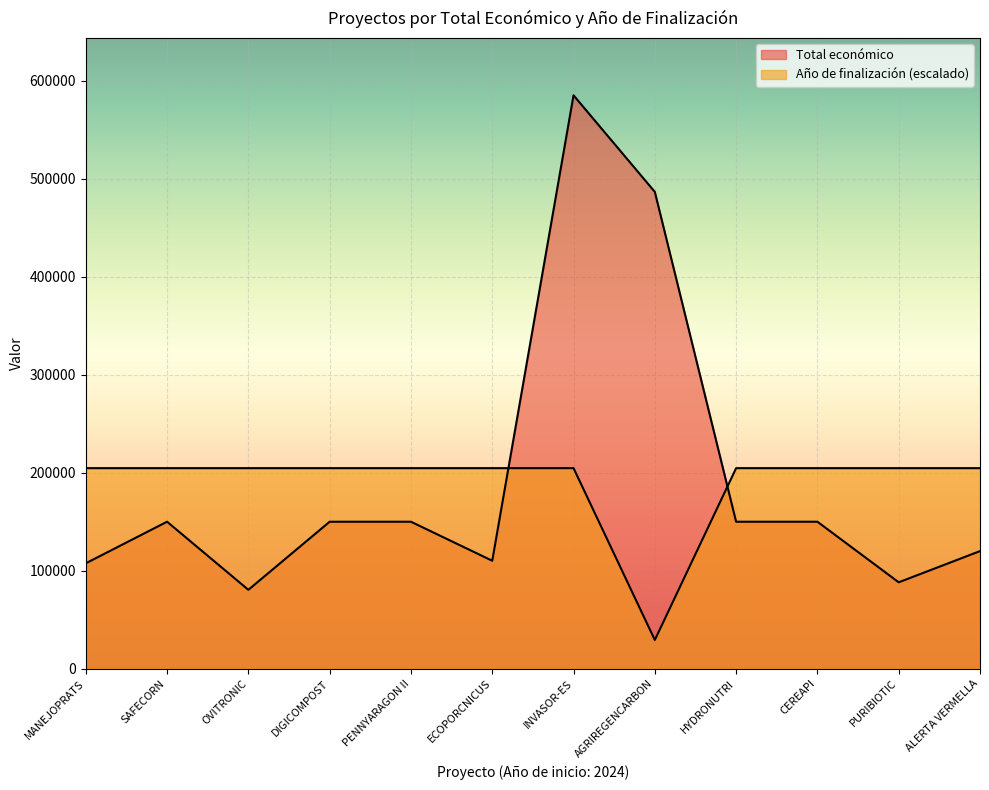

Which series changed the most between PENNYARAGON II and AGRIREGENCARBON?

Total económico